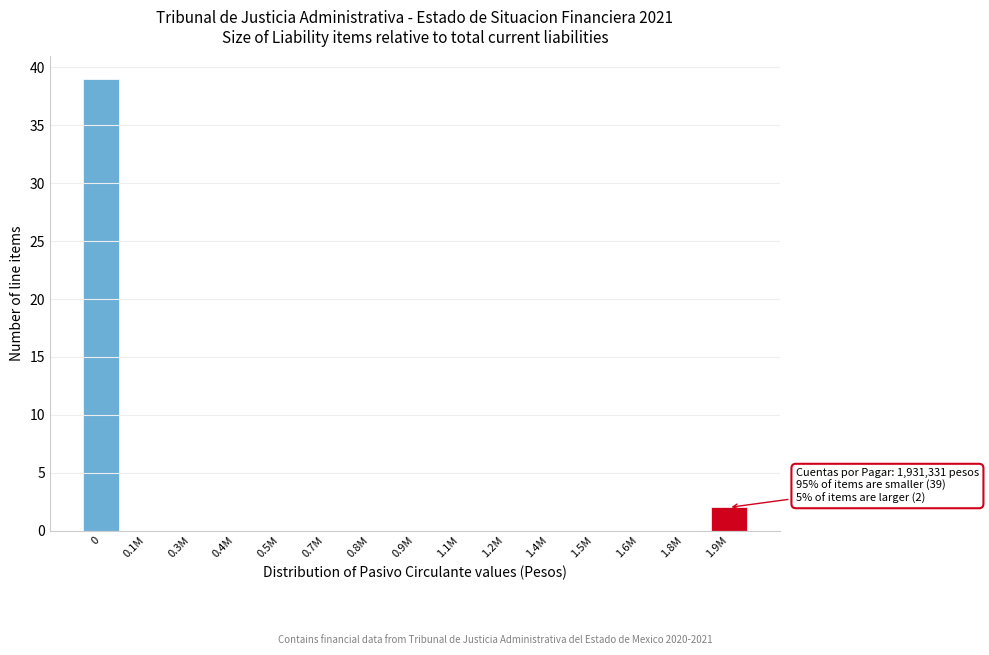

Reading right to left, transcribe all the data shown in this chart.

1.9M=2	1.8M=0	1.6M=0	1.5M=0	1.4M=0	1.2M=0	1.1M=0	0.9M=0	0.8M=0	0.7M=0	0.5M=0	0.4M=0	0.3M=0	0.1M=0	0=39